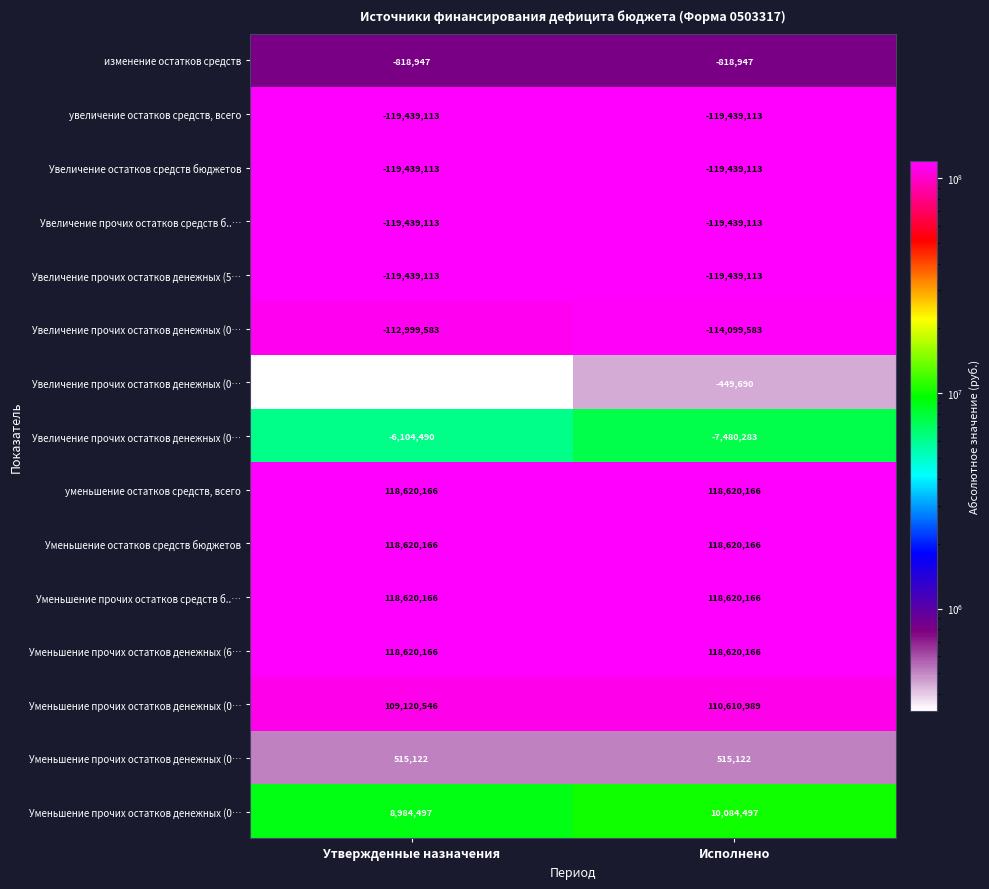

What is the greatest value displayed?

119439112.9